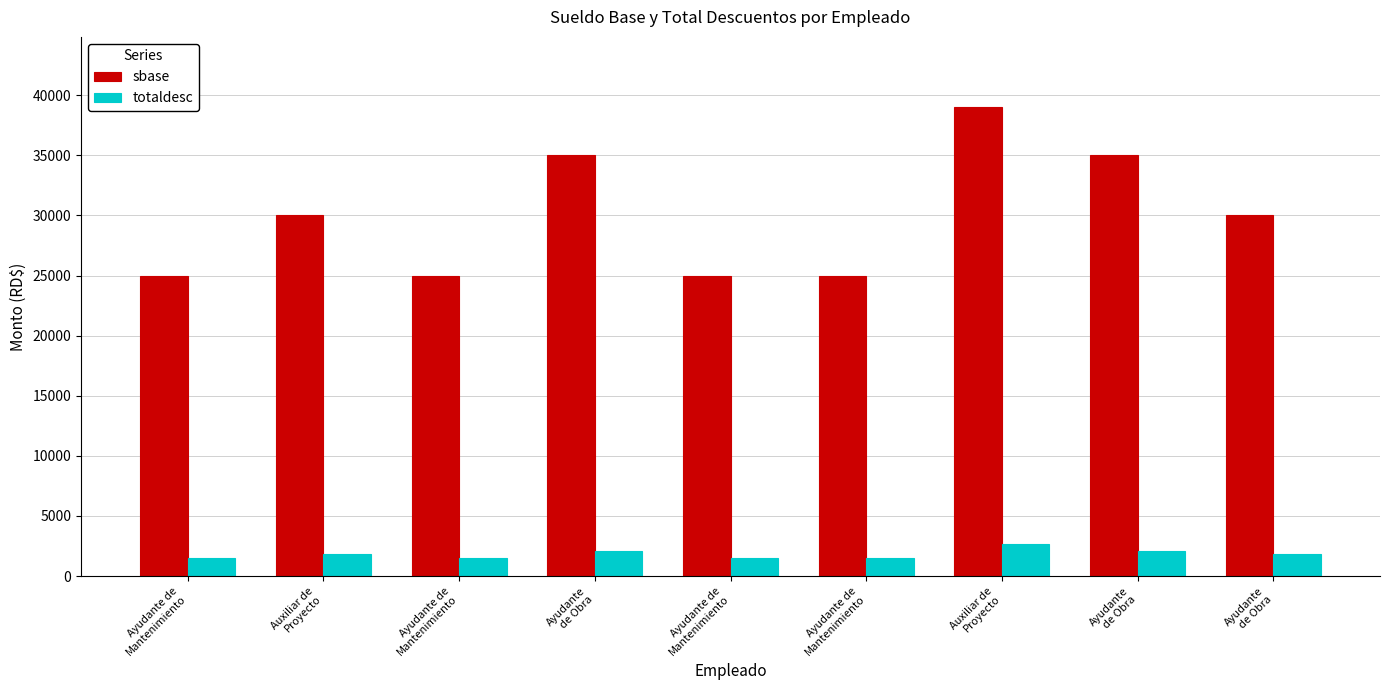

The value of sbase at Ayudante de
Mantenimiento is 6750.6. True or false?

False